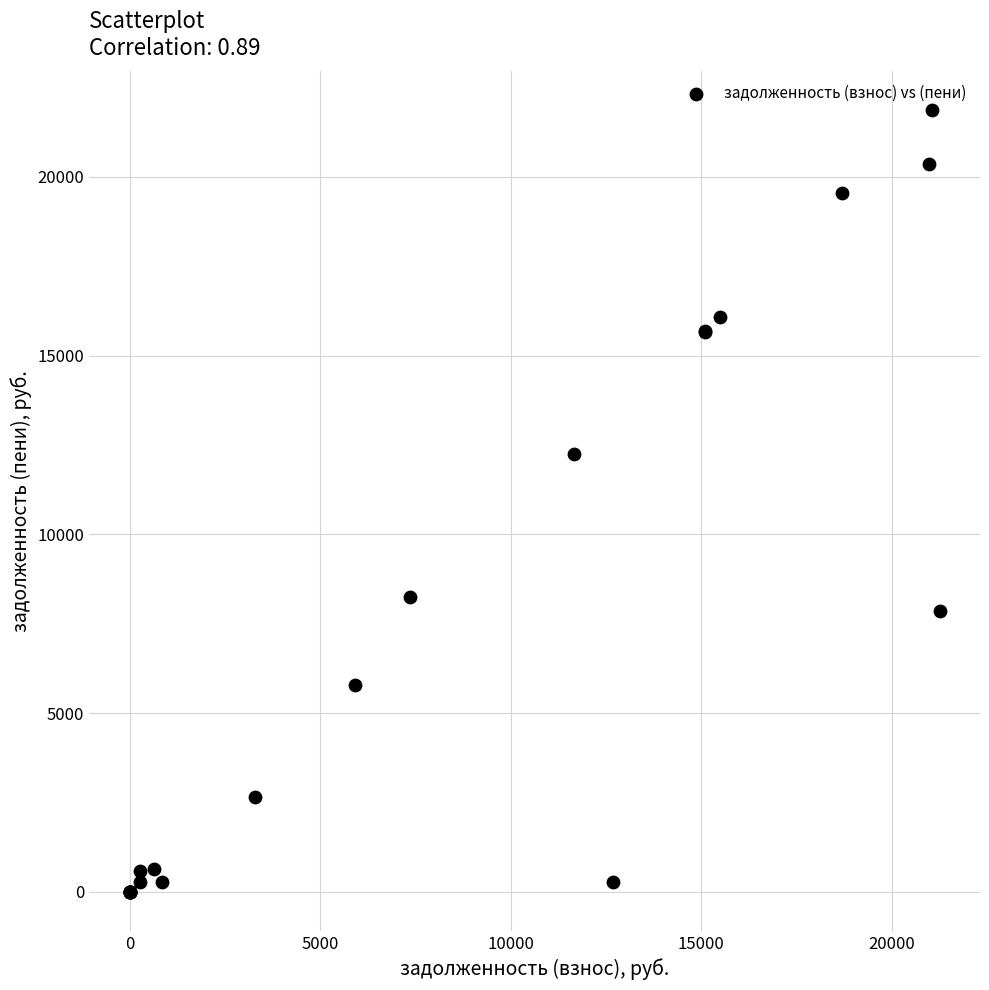

What Y value in the scatter plot is closest to 10931?

12261.3